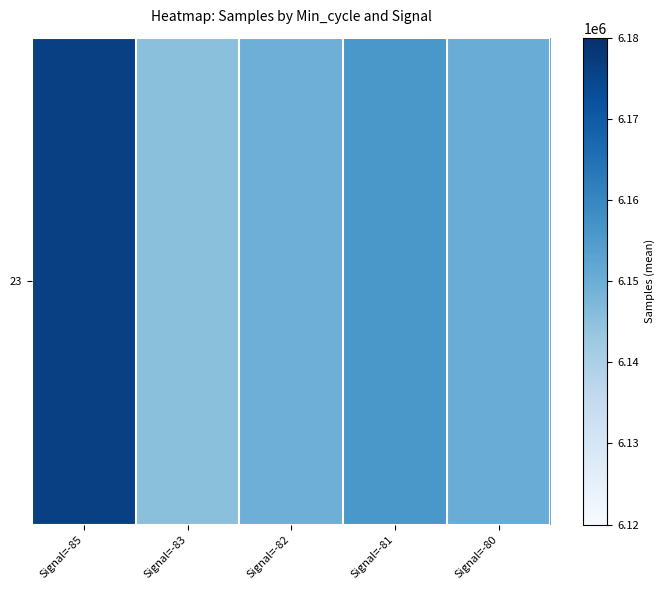

What is the ratio of the value at Signal=-83 to the value at Signal=-81?

1.0